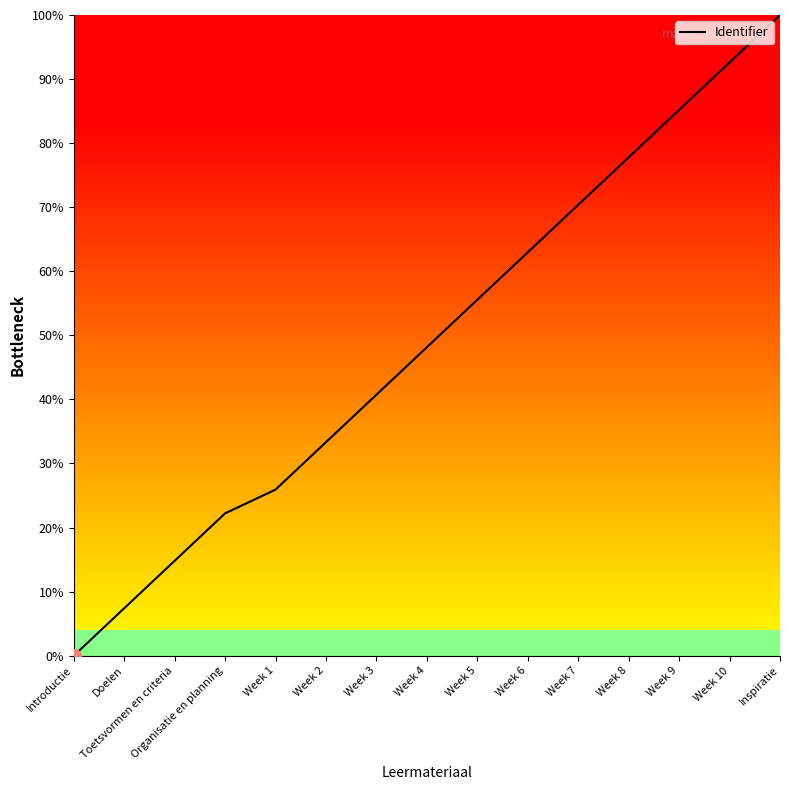

Is it true that the value at Week 10 is 163.2?

False